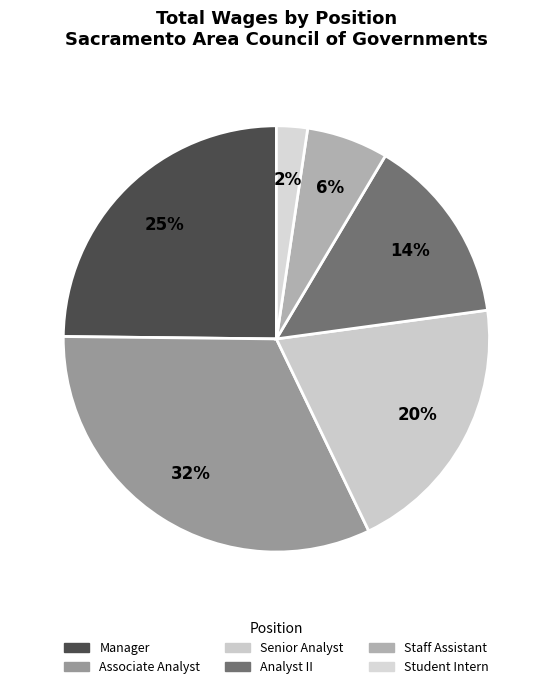

Count the number of slices in the pie.

6